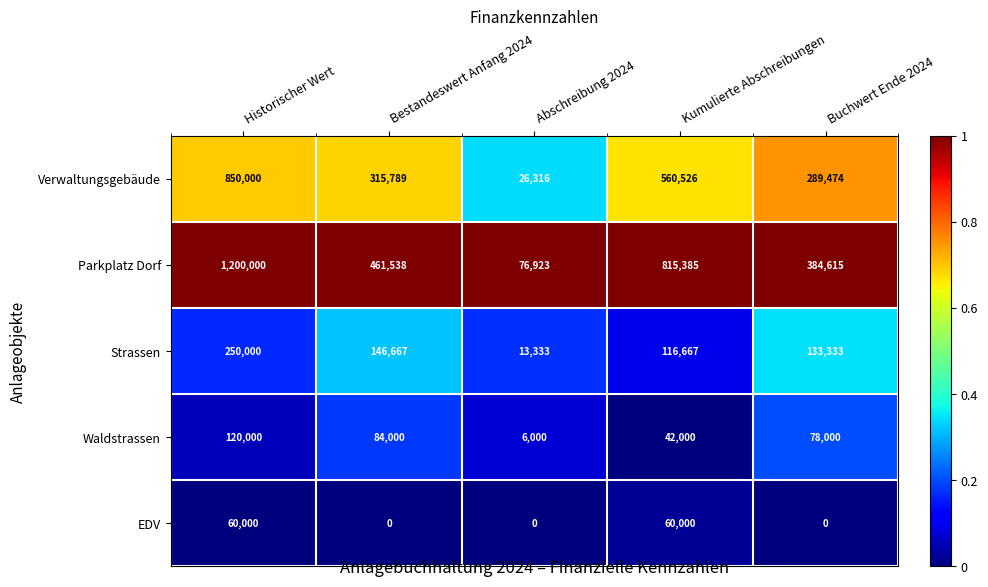

What is the approximate value of Parkplatz Dorf at Buchwert Ende 2024, to the nearest 10?

384620